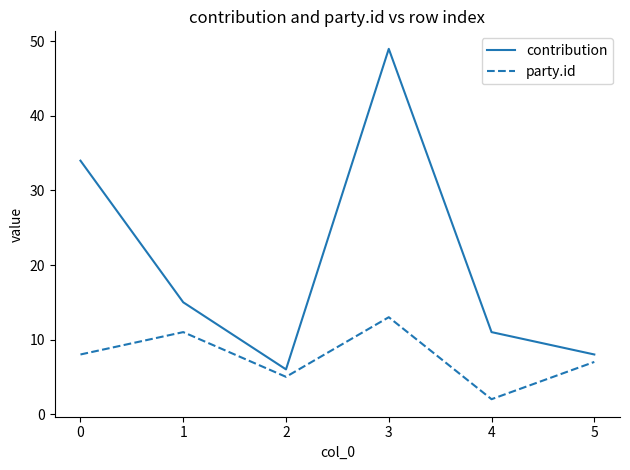

How many interior local valleys does the party.id series have?

2